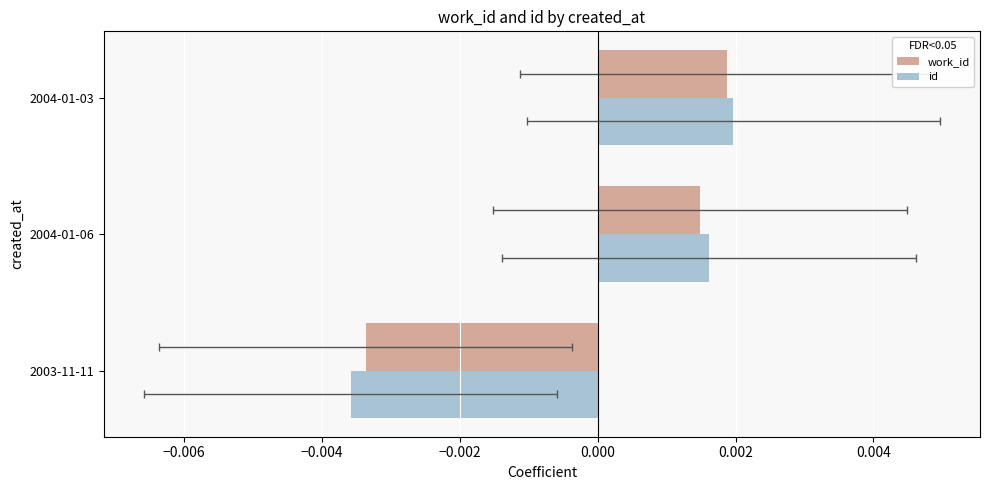

List the series in order of their peak value, lowest first.

work_id, id